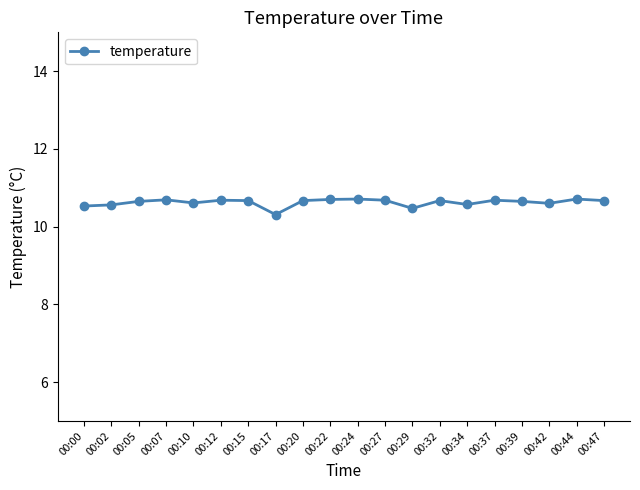

Approximately how many times larger is the value at 00:32 compared to 00:44?

1.0